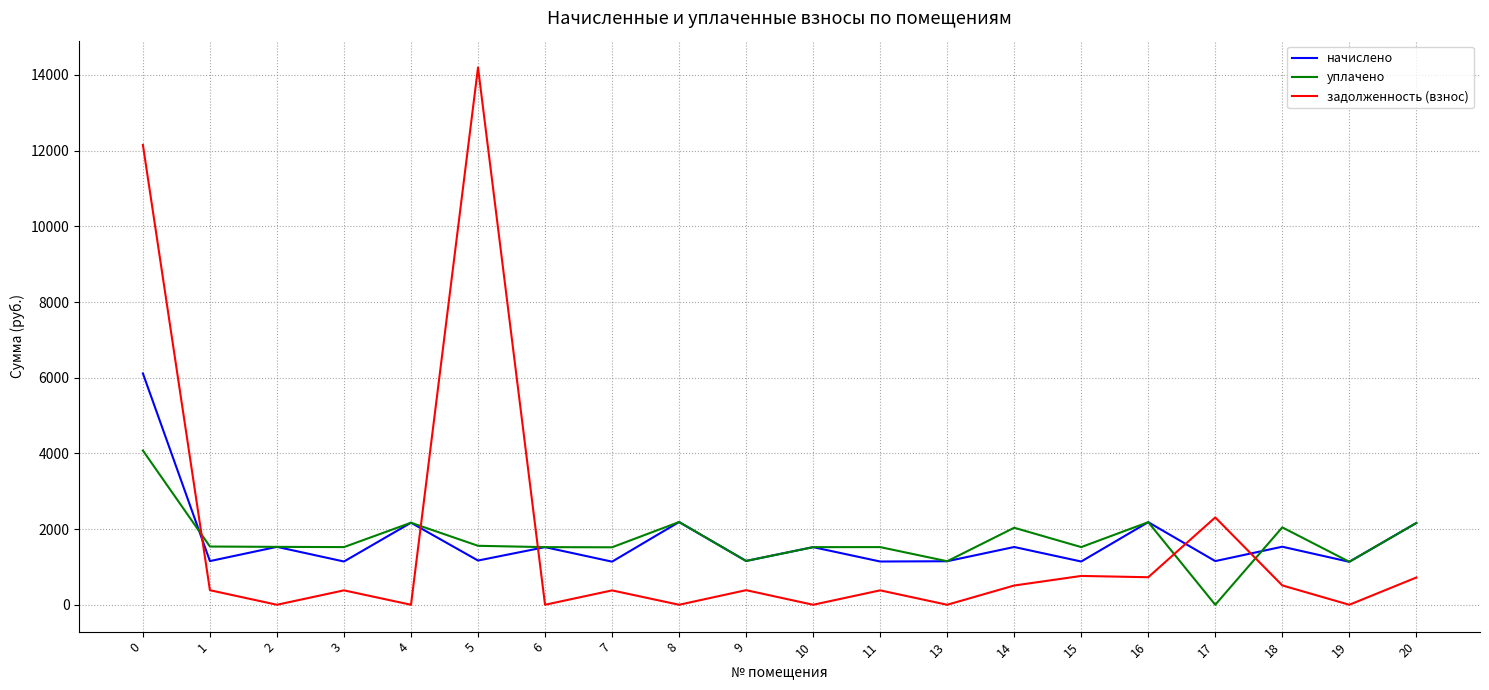

True or false: уплачено has a value of 1449.0 at 8.

False